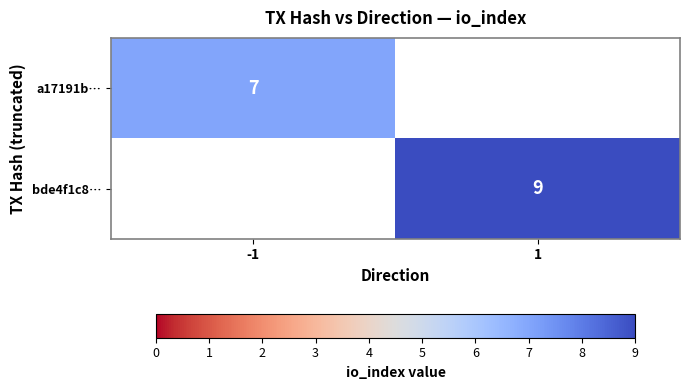

The bde4f1c8… series shows 14 at 1. True or false?

False